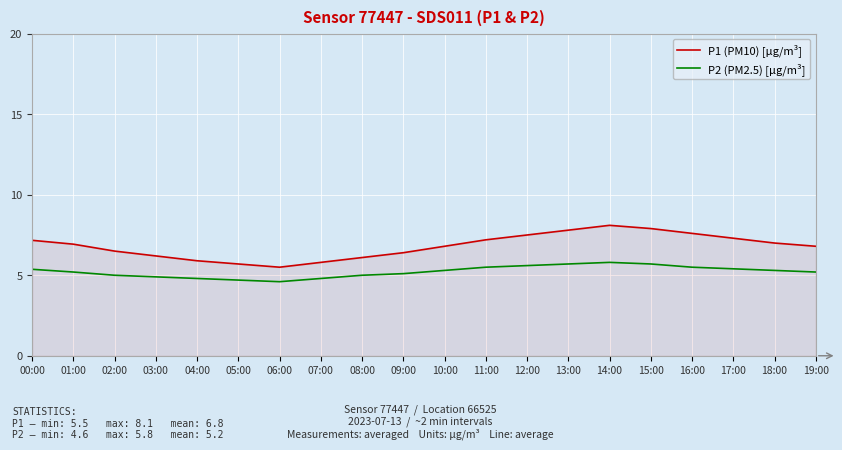

What is the difference between the P2 (PM2.5) [µg/m³] values at 08:00 and 18:00?

0.3